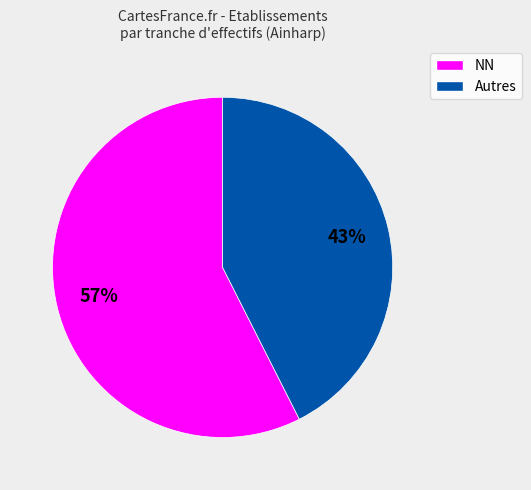

To the nearest percent, what is the average slice percentage?

50%